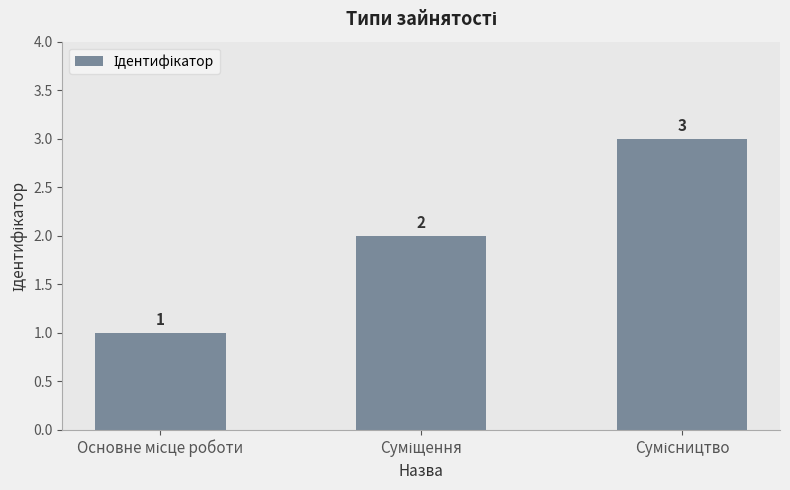

Reading right to left, extract all data points from this chart.

3	2	1